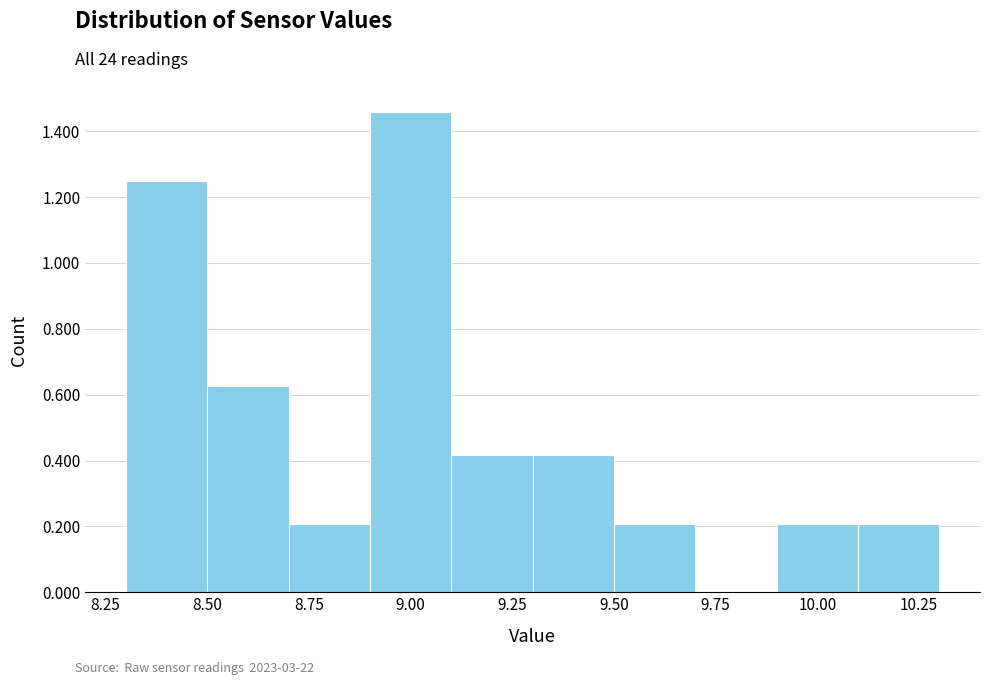

How tall is the bar that spans 10.1 to 10.3 on the x-axis? The values are not printed on the chart, so give them approximately, as read against the axis.

0.20